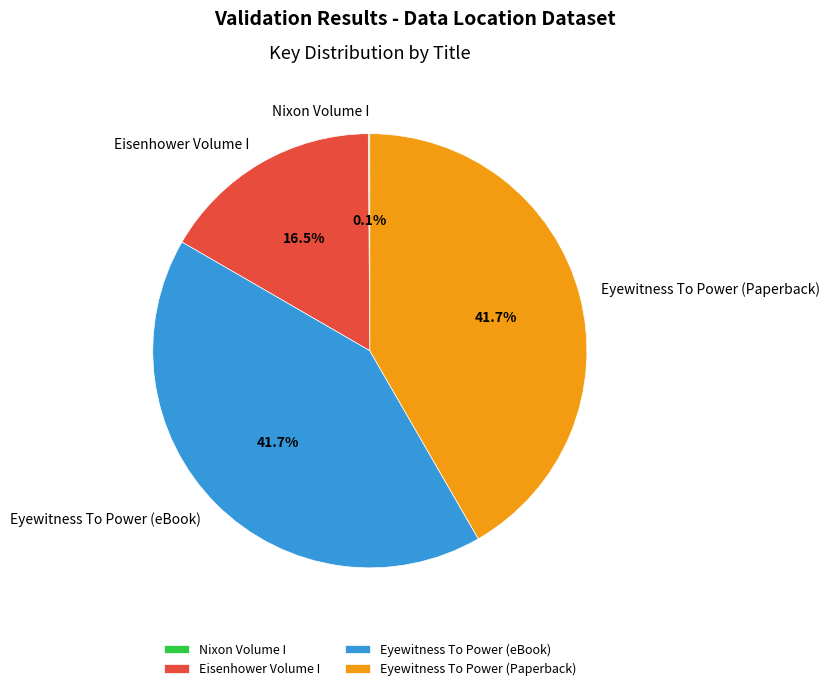

Is there any slice that represents more than half of the pie?

No